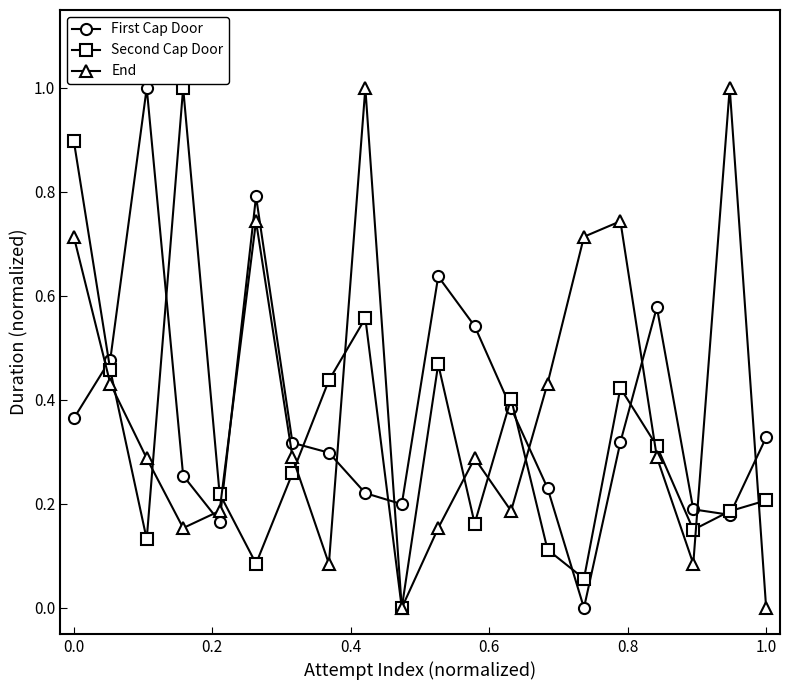

Which series has the largest total across all categories?

End